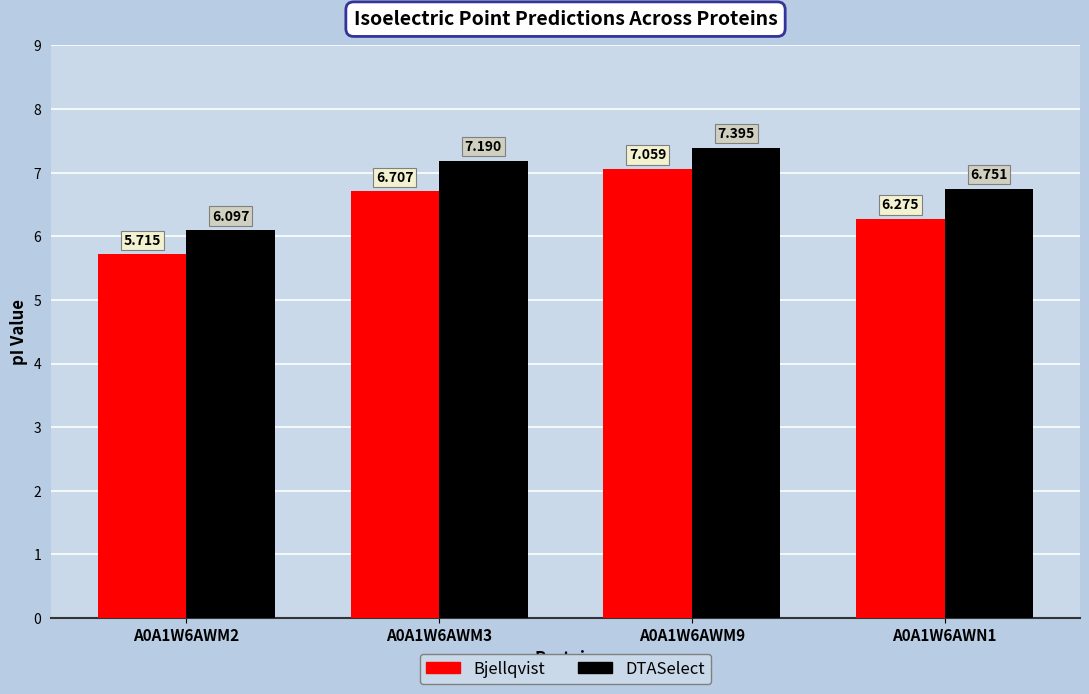

What are all the series names shown in the legend?

Bjellqvist, DTASelect